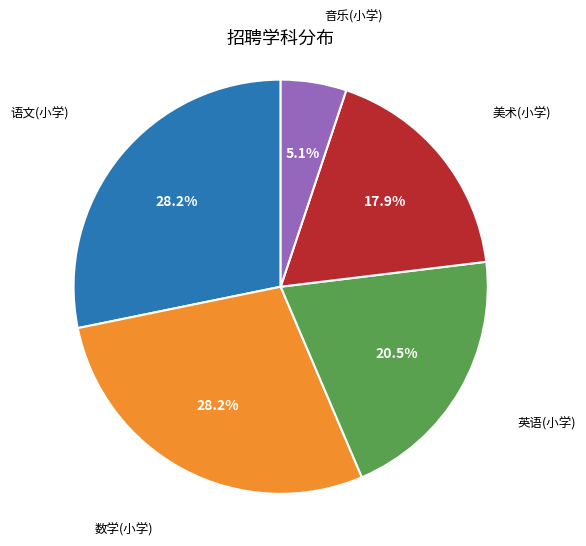

Count the number of slices in the pie.

5